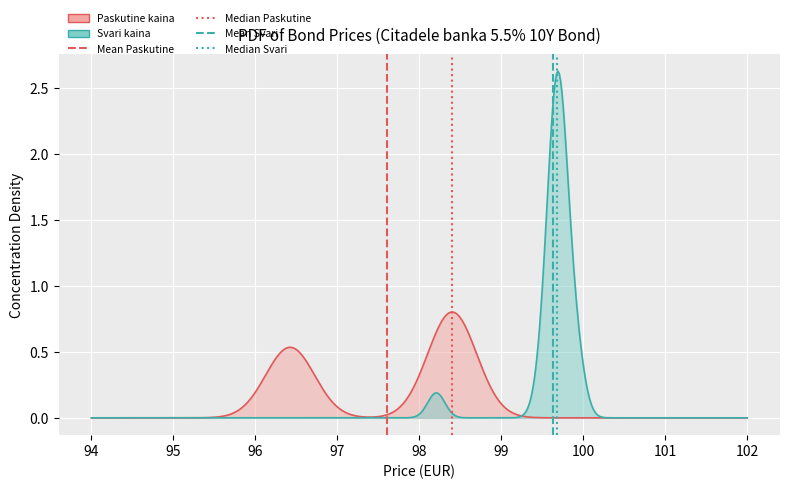

Which series has the widest spread of values?

Mean (dashed) Paskutine kaina